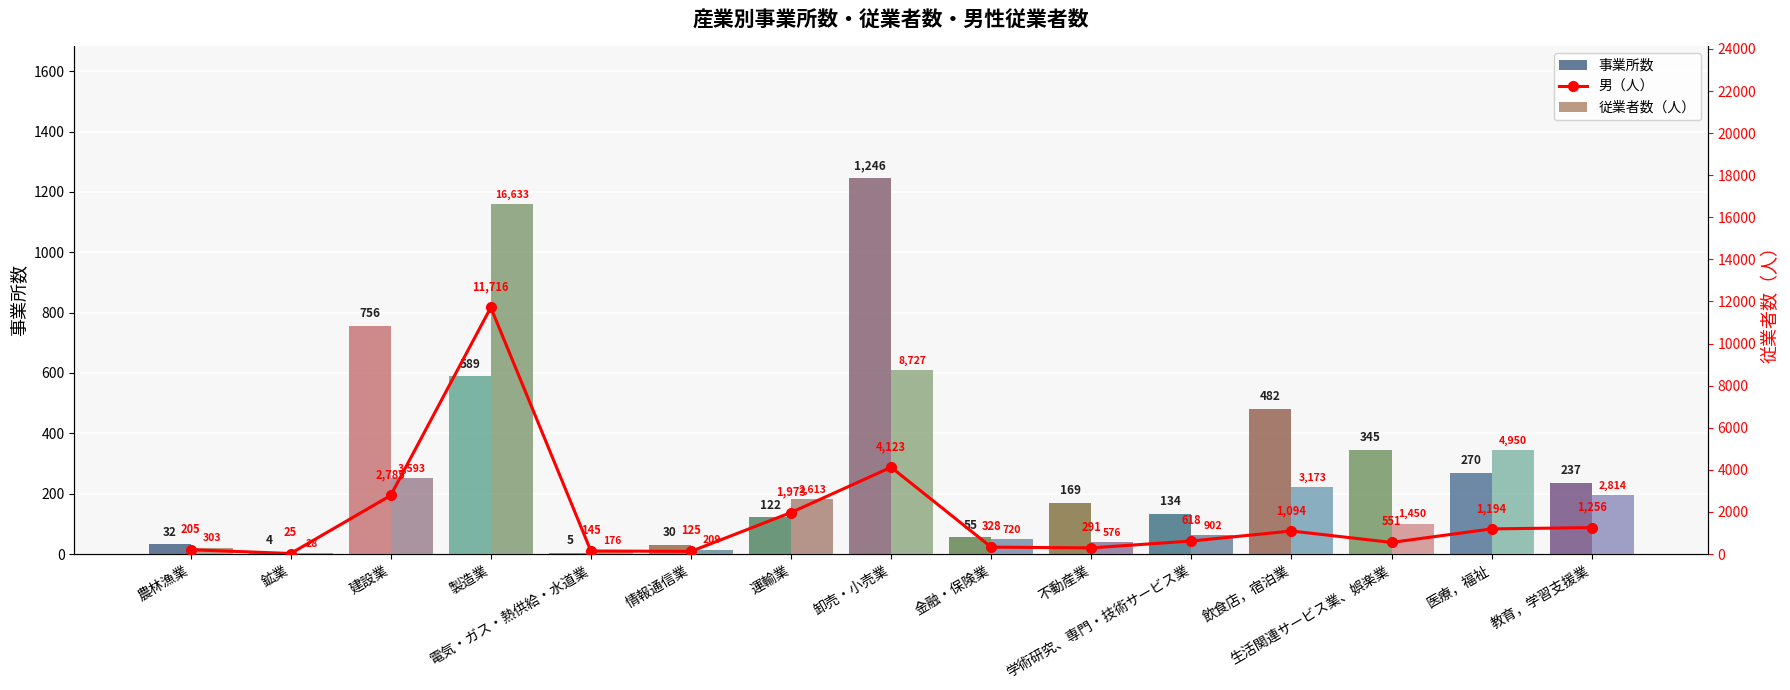

How many data points in 従業者数（人） are less than 1450?

7